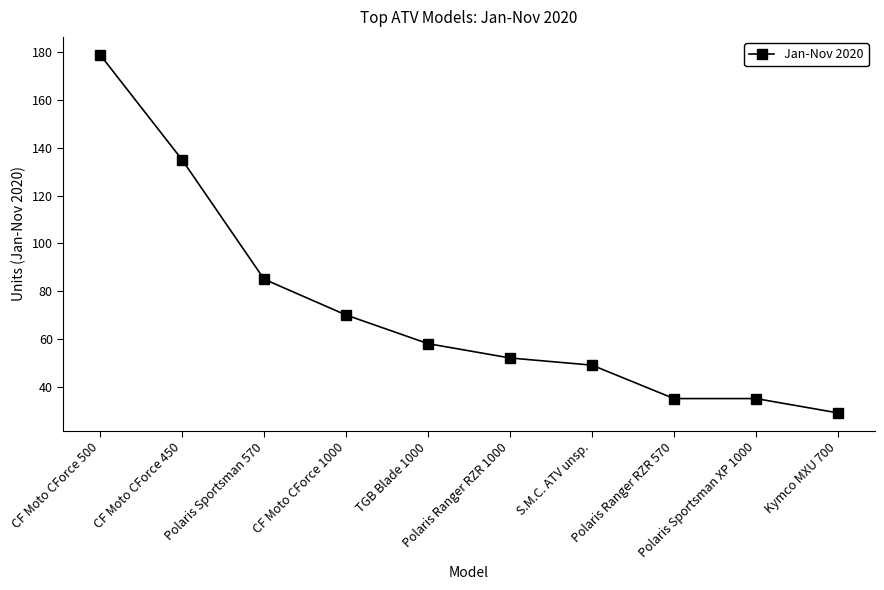

Is it true that the value at CF Moto CForce 450 is 135?

True